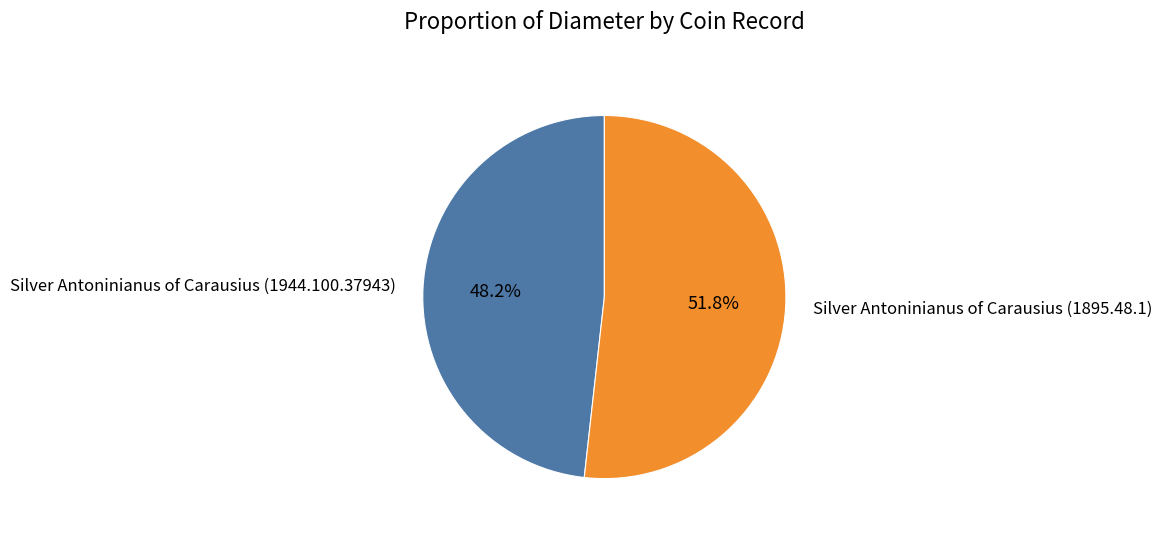

Count the number of slices in the pie.

2